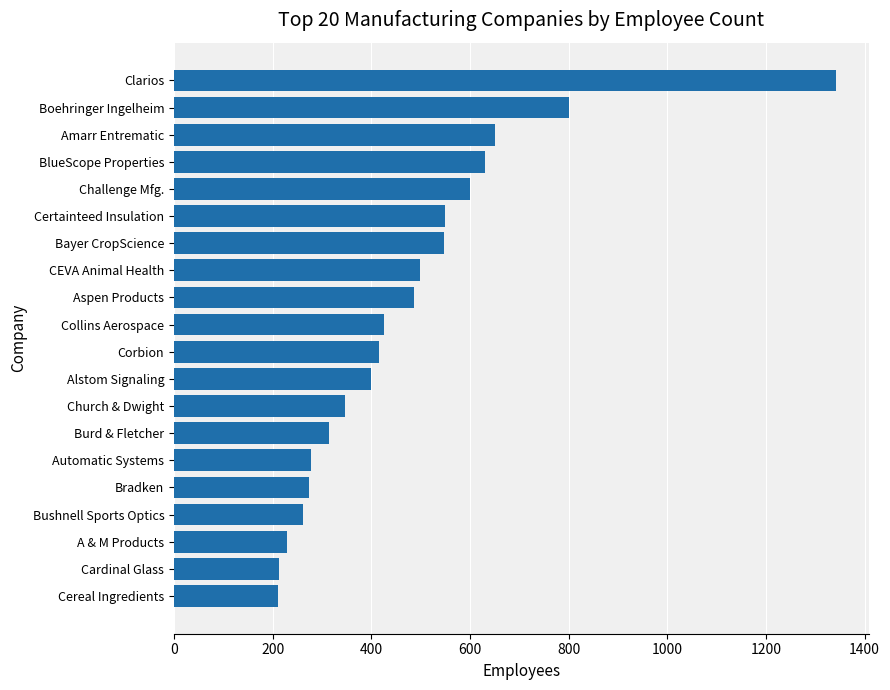

The value at Boehringer Ingelheim is 291. True or false?

False